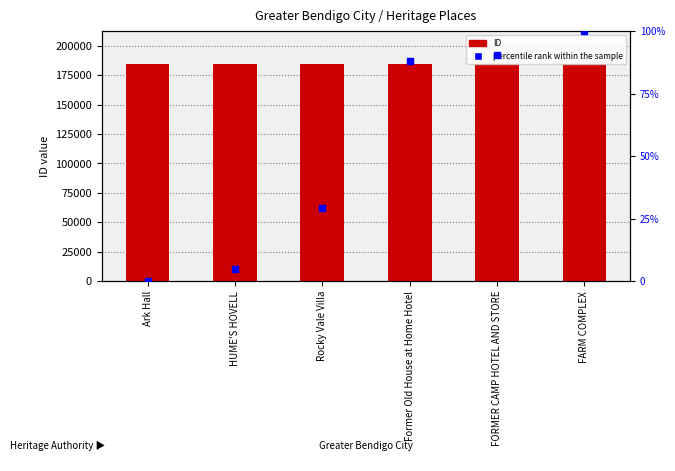

Which series contains the highest Y value?

ID